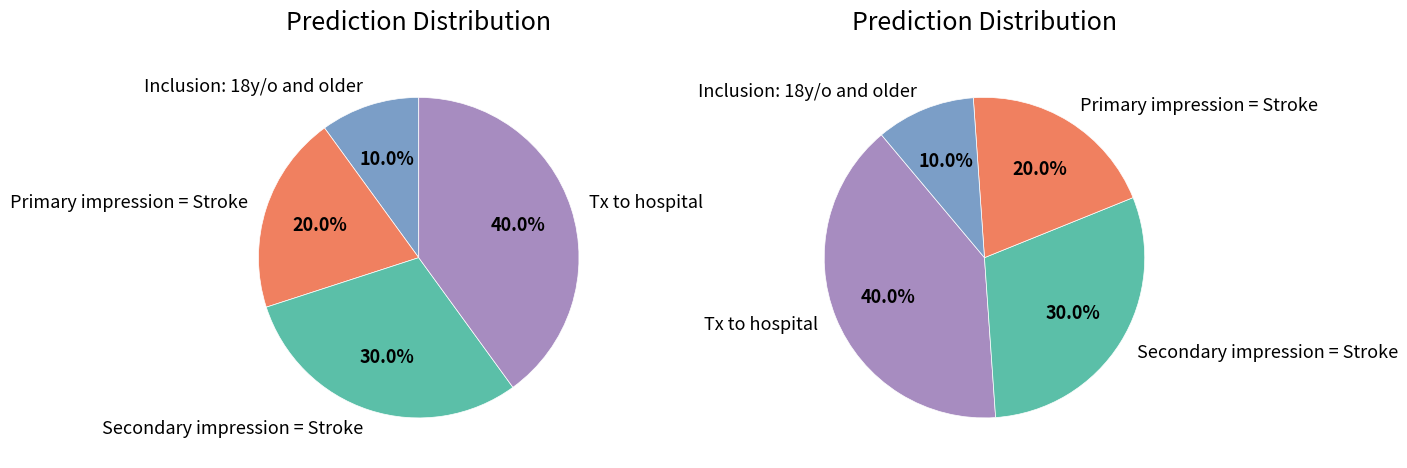

Count the number of slices in the pie.

4